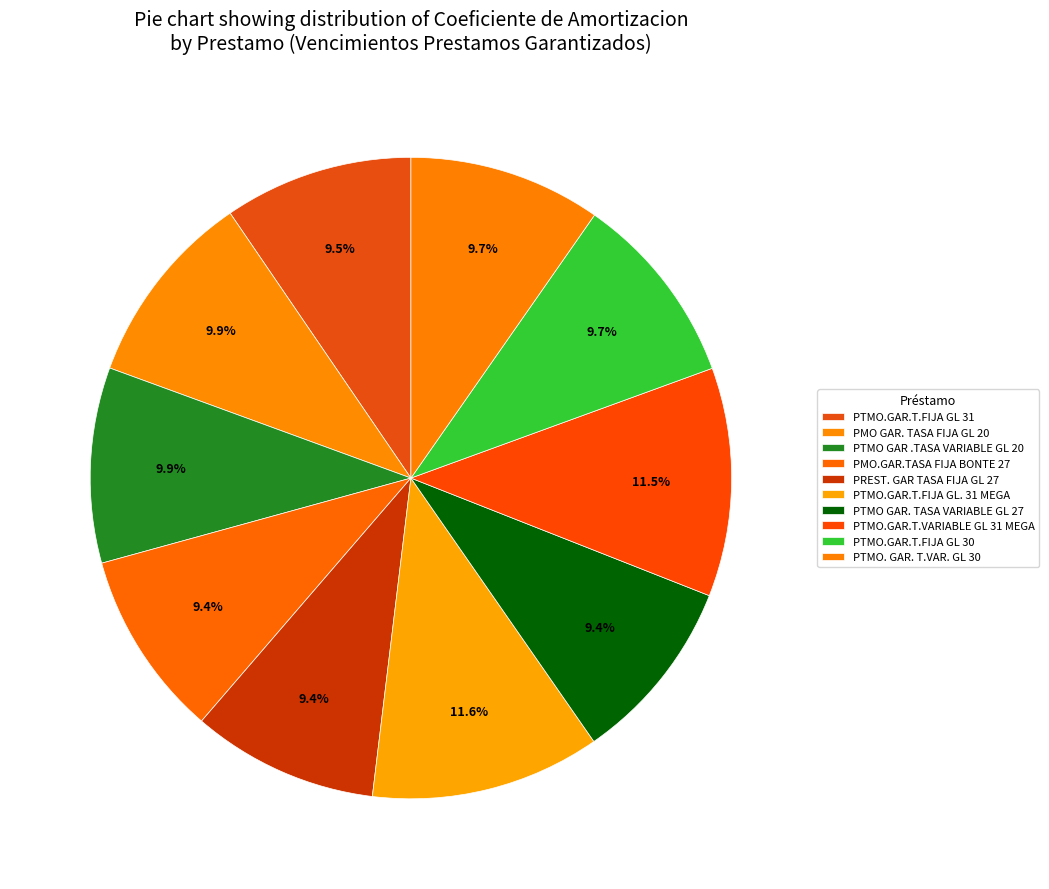

Is there any slice that represents more than half of the pie?

No